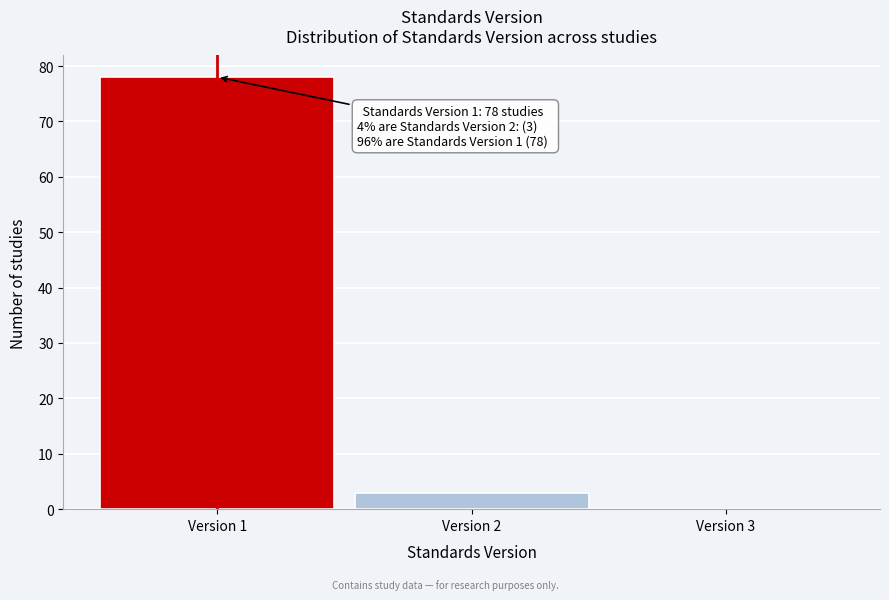

Which range on the x-axis has the tallest bar?

0.5 to 1.5